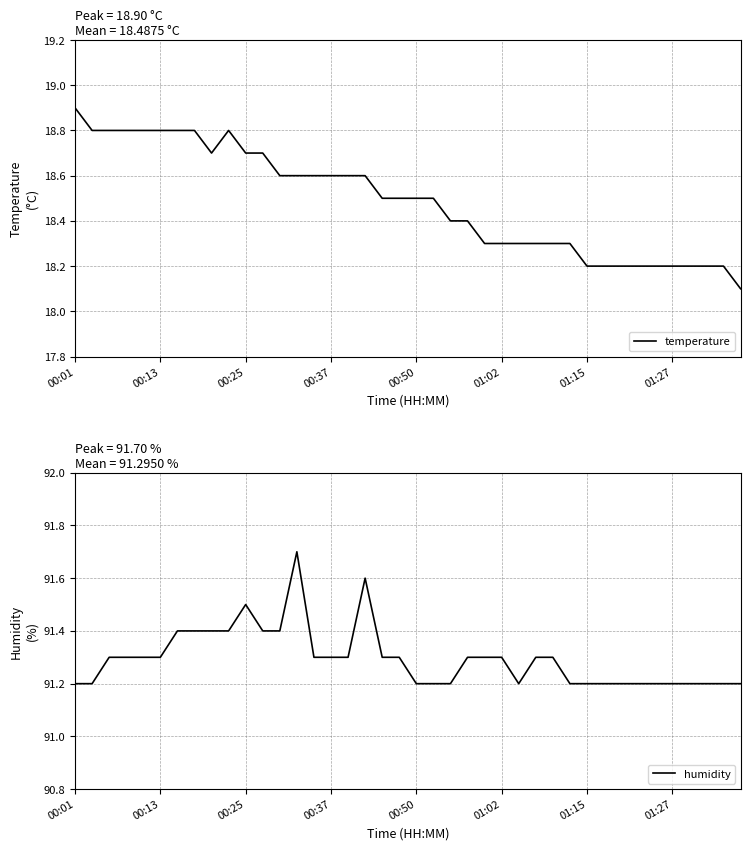

True or false: humidity has a value of 91.2 at 31.

True